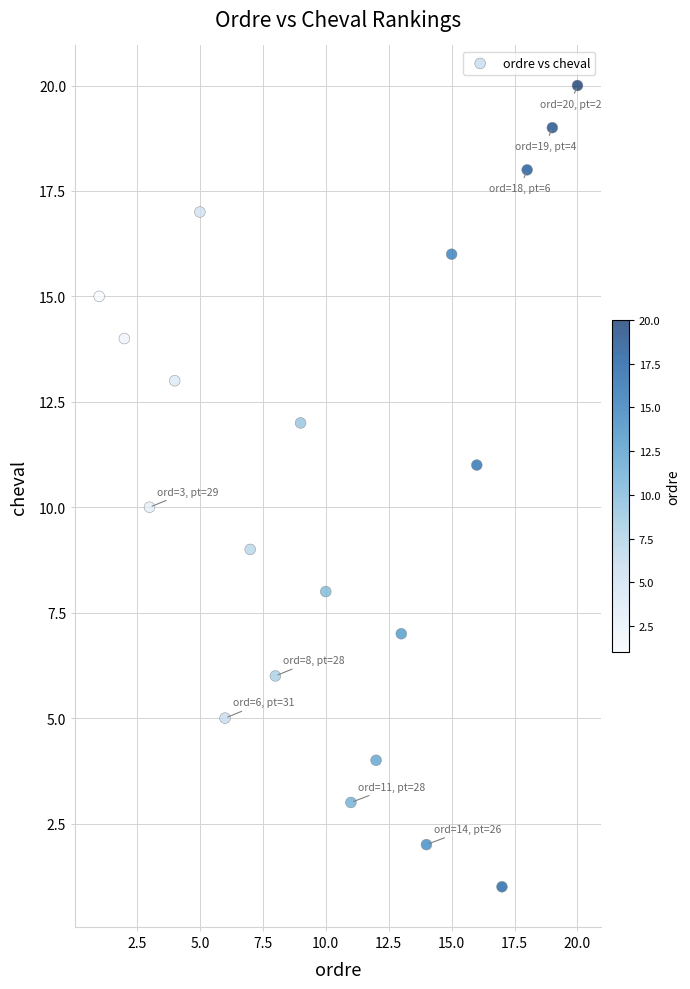

What is the range of X values (max minus min)?

19